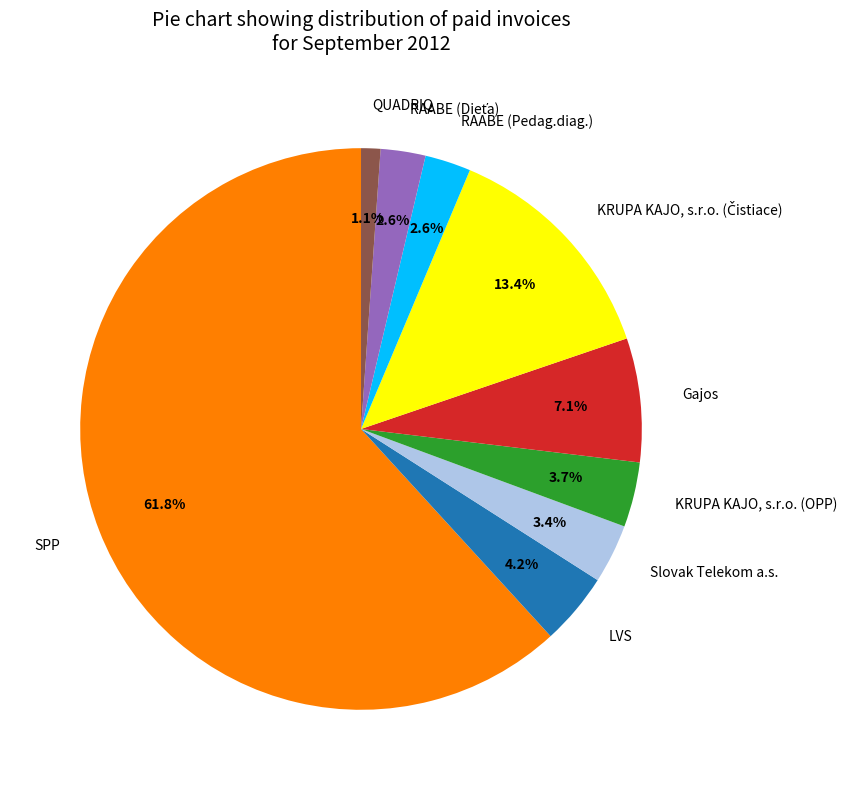

Which category has the smallest portion of the pie?

QUADRIQ